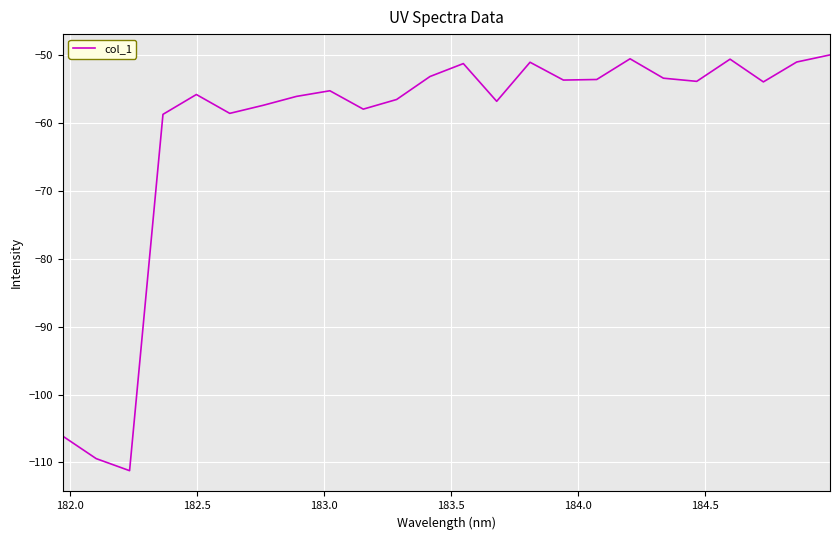

Is this an area chart (filled region under the line)?

No